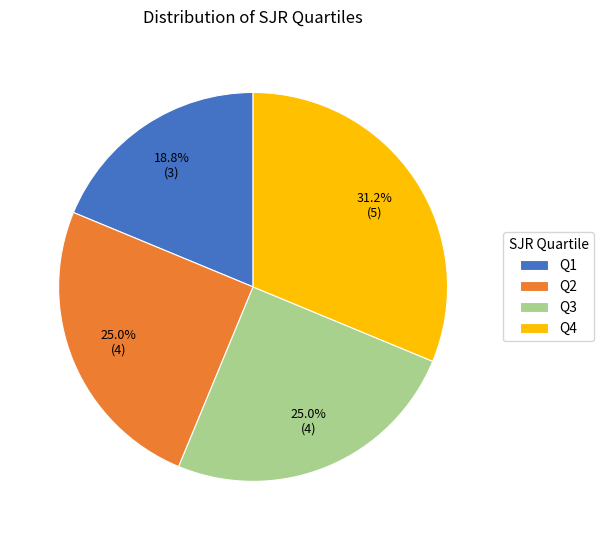

To the nearest percent, what percentage of the pie is Q2?

25%